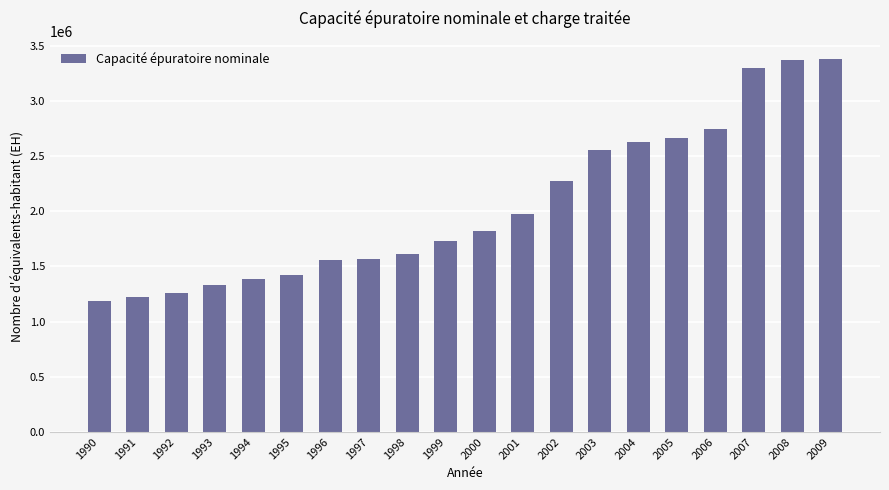

Which label corresponds to the smallest value in the chart?

1990